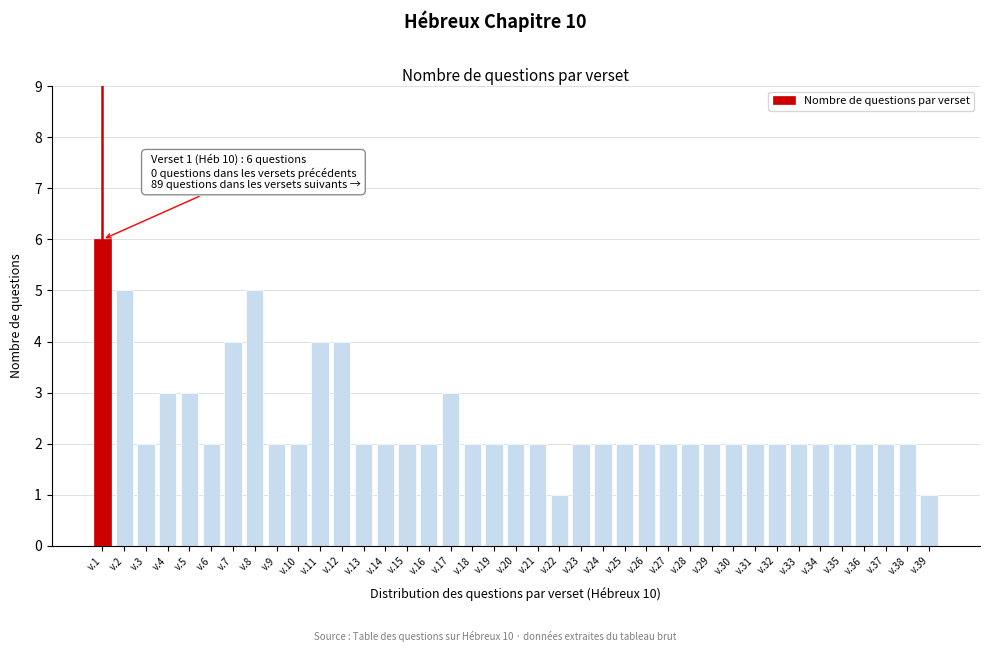

What value does the data have at v.11?

4